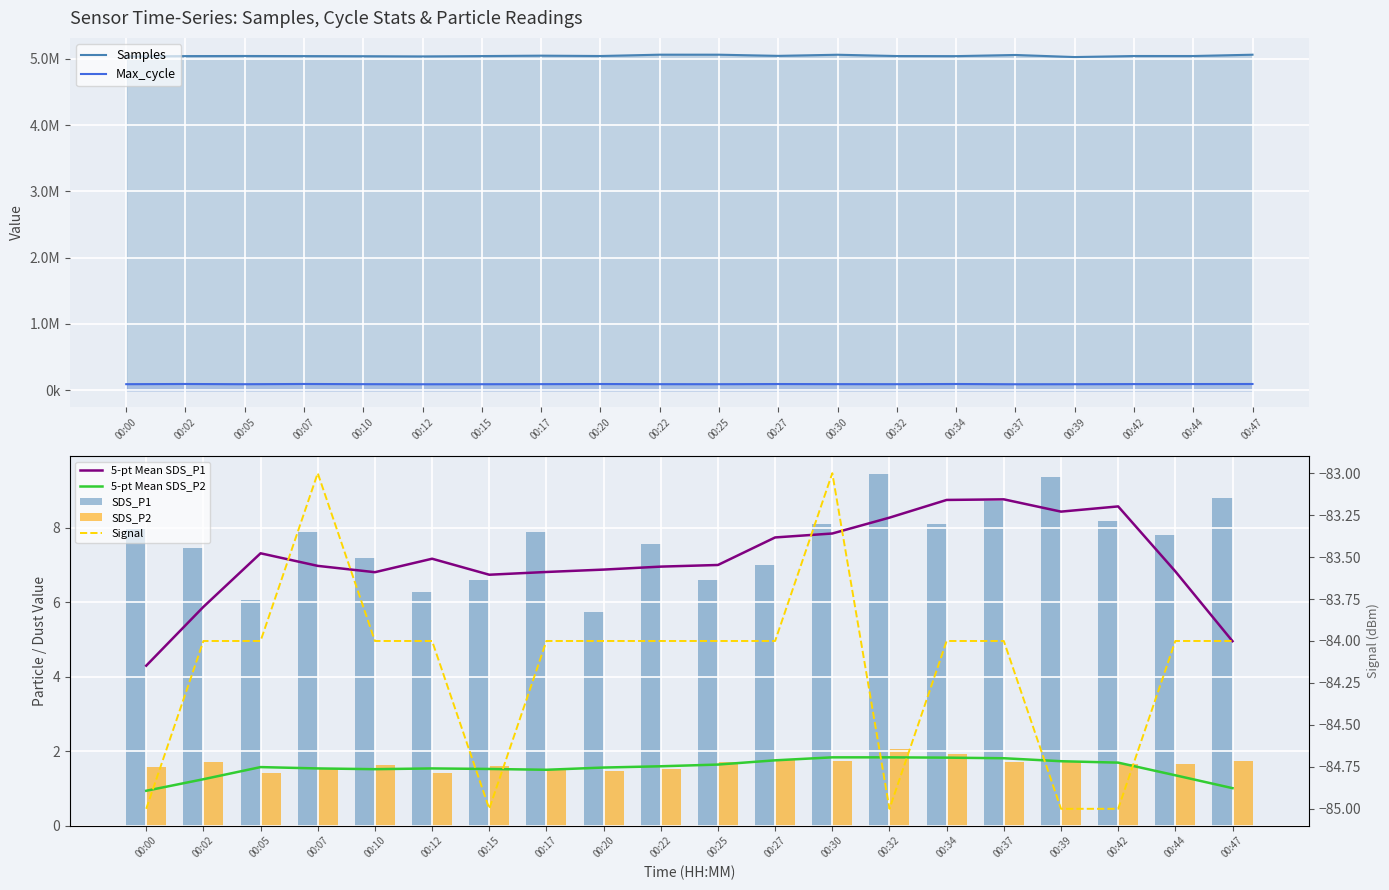

How many groups of bars are there?

20